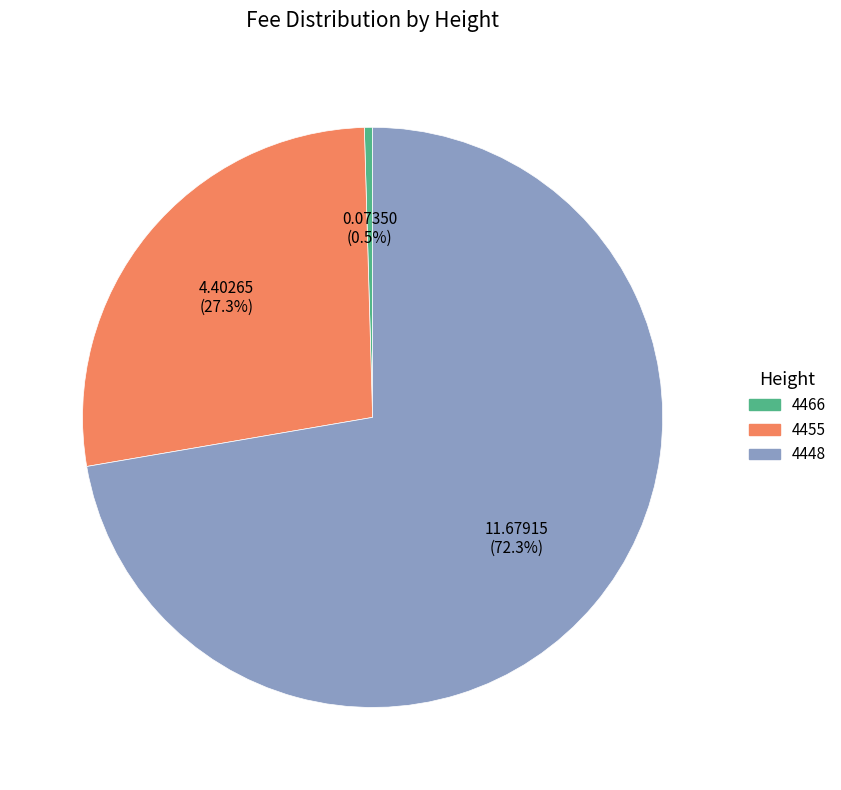

What percentage is NOT represented by 4466?

99.5%